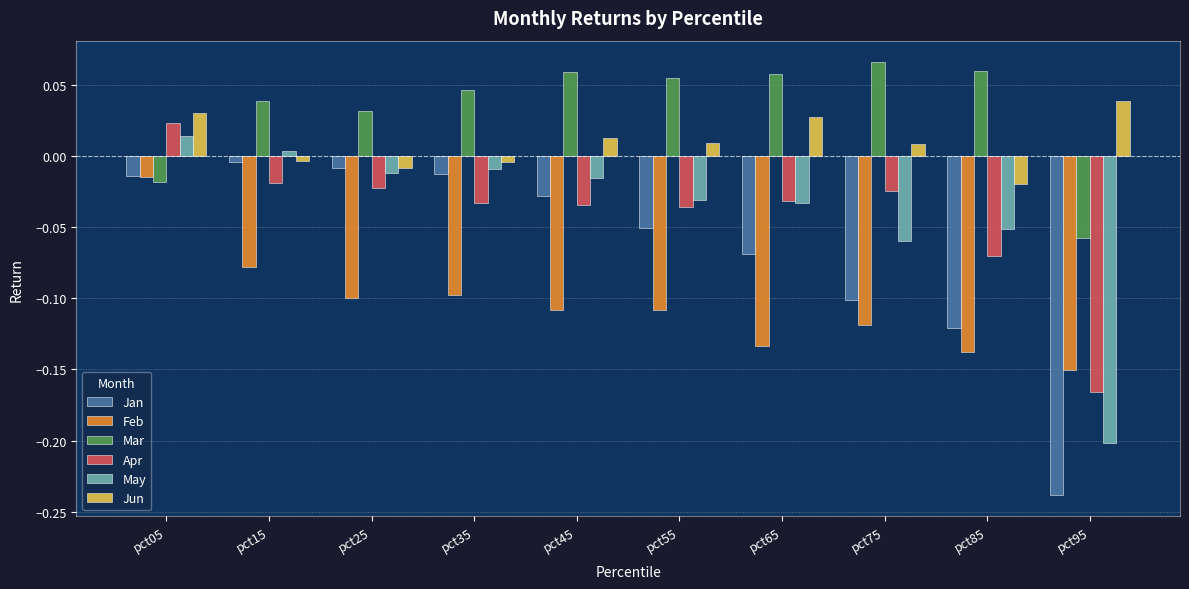

At which label does May first exceed 0?

pct05